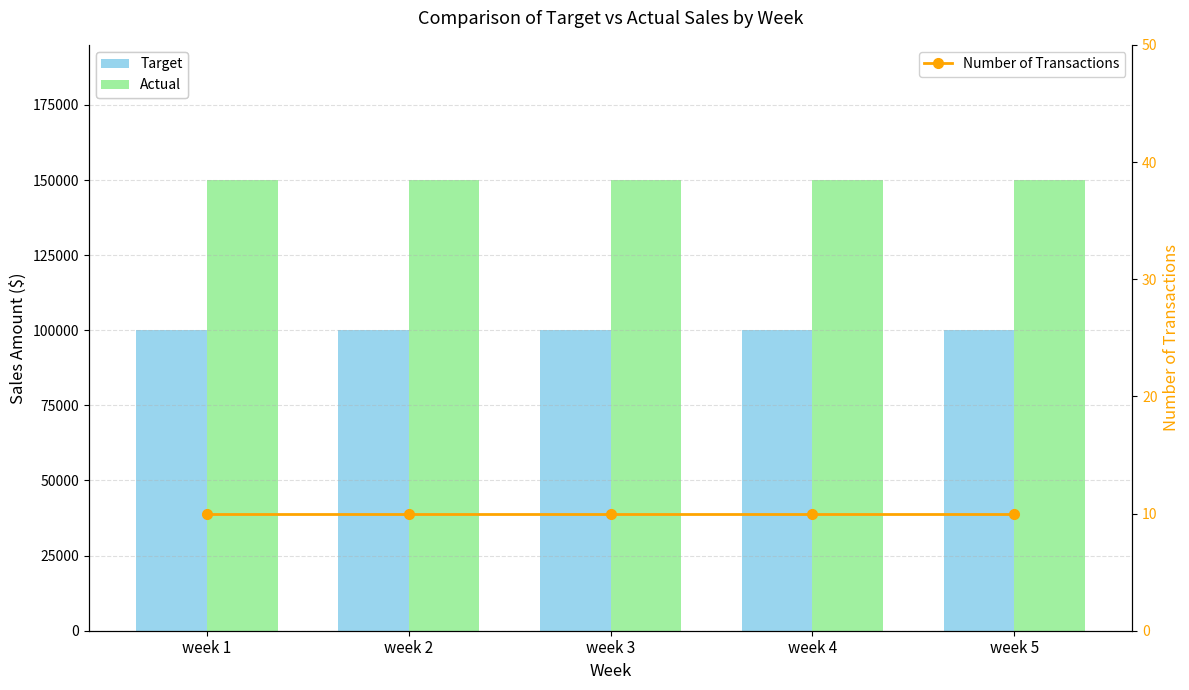

Rank the categories by Target value from highest to lowest.

week 1, week 2, week 3, week 4, week 5